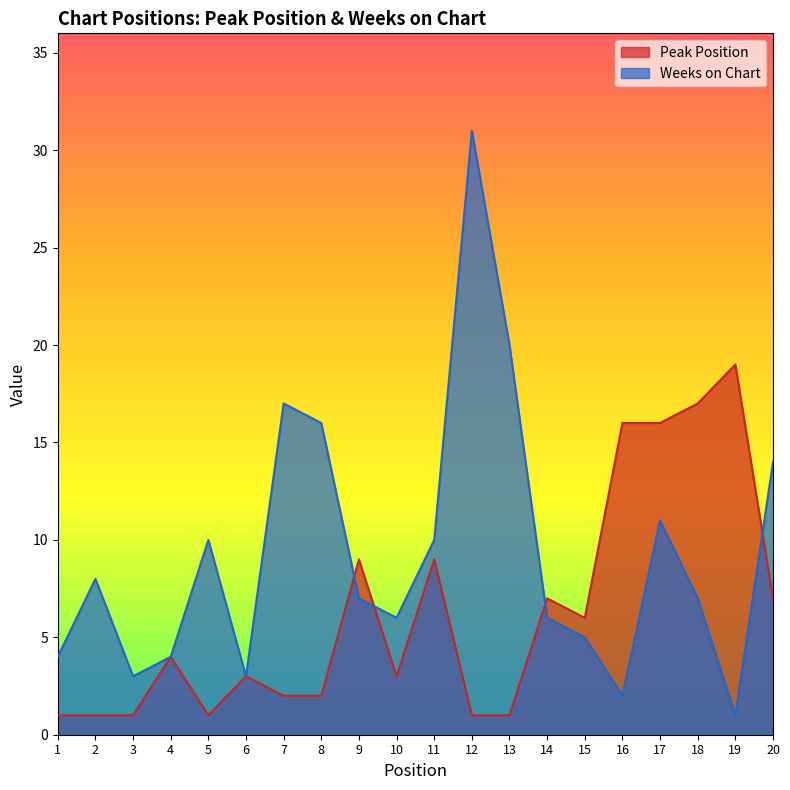

Where does the Weeks on Chart series first go above 7?

2